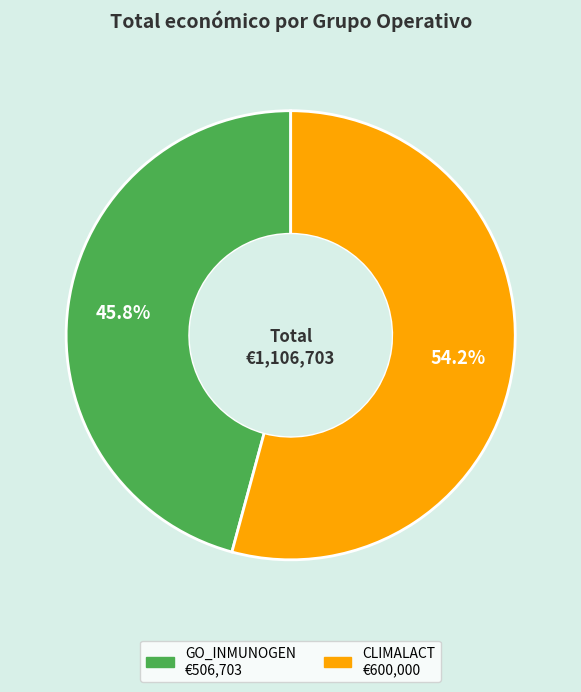

Between GO_INMUNOGEN and CLIMALACT, which is larger?

CLIMALACT